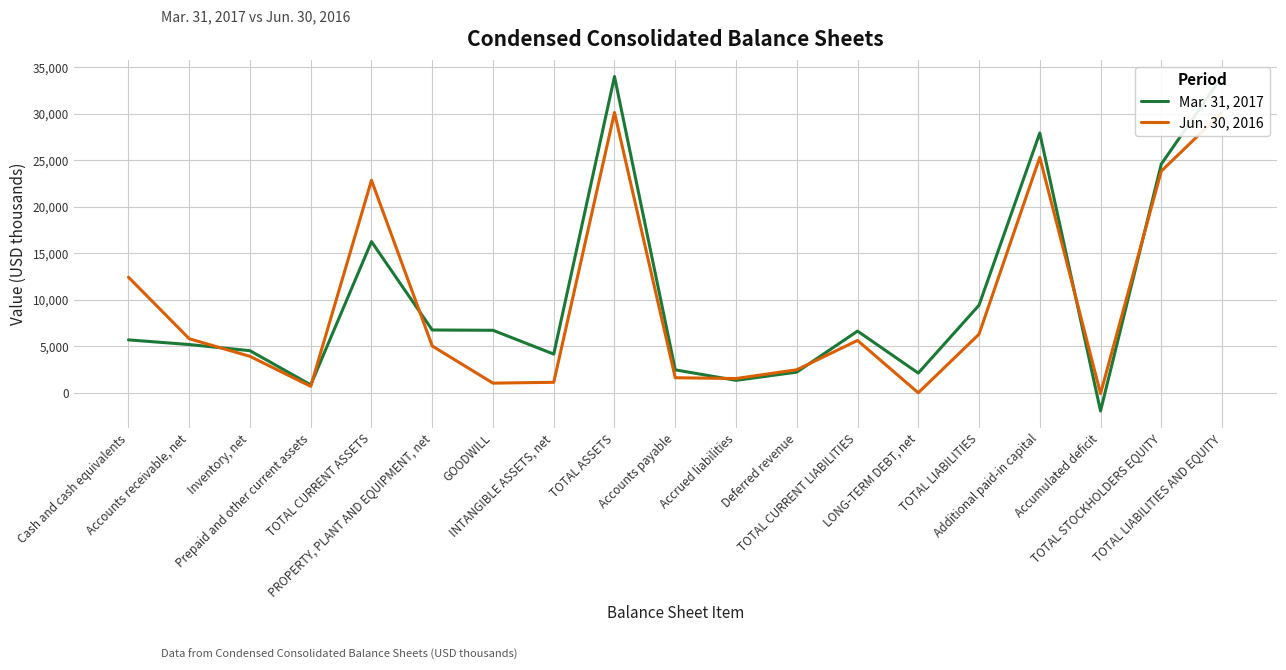

Is the value of Mar. 31, 2017 at TOTAL CURRENT LIABILITIES greater than the value of Jun. 30, 2016 at TOTAL CURRENT LIABILITIES?

Yes